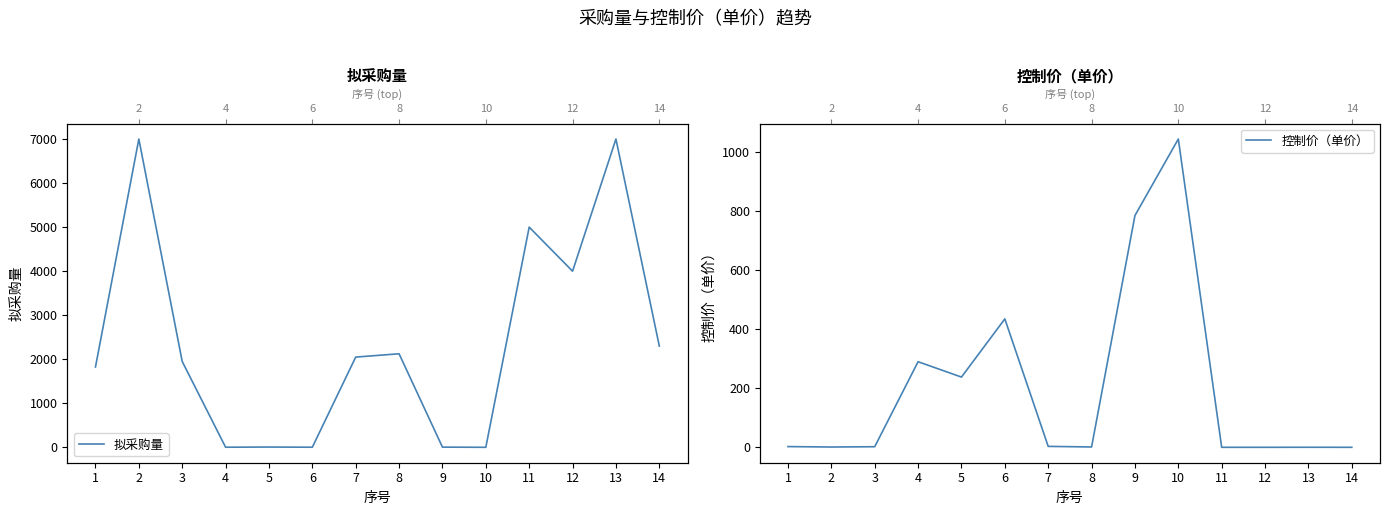

At which category is the sum across all series the highest?

2